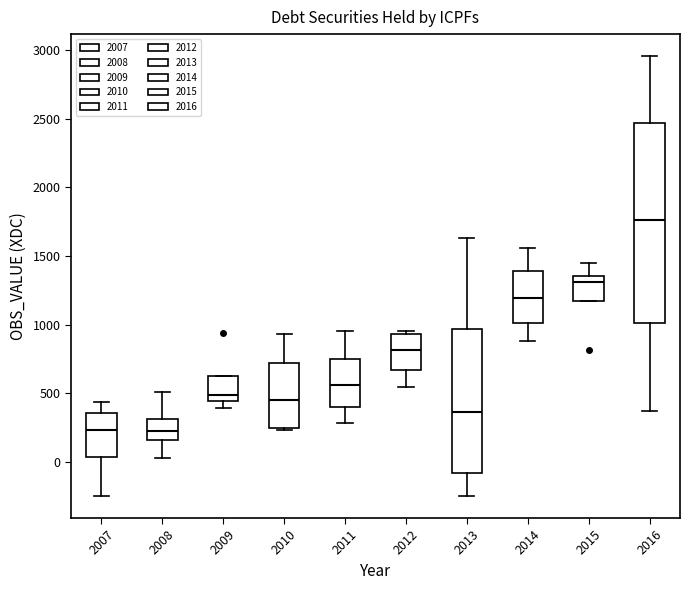

Which box has the highest median line?

2016